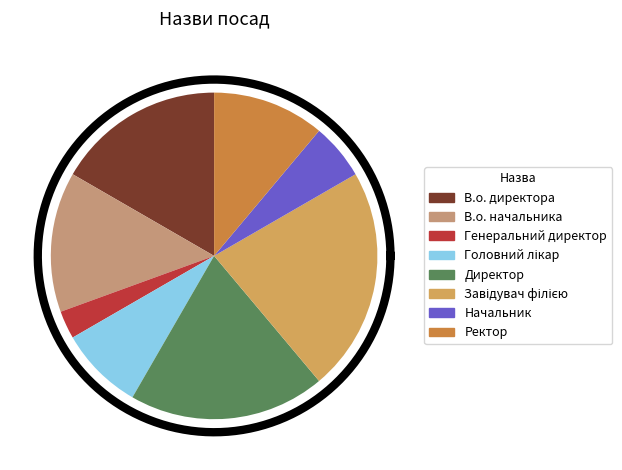

To the nearest percent, what is the difference between the Головний лікар and Завідувач філією slice percentages?

14%